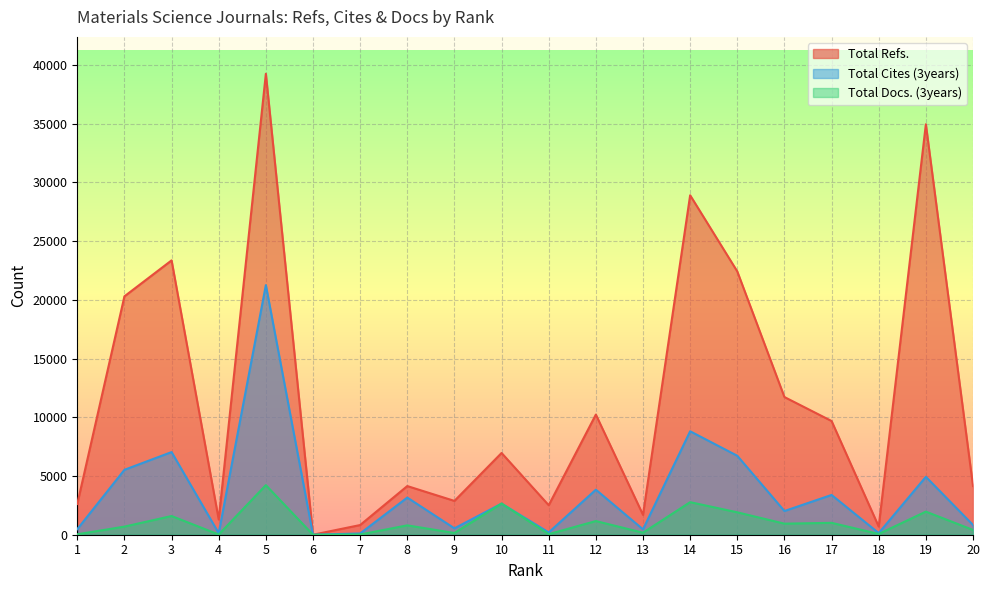

What is the approximate value of Total Cites (3years) at 7?

106